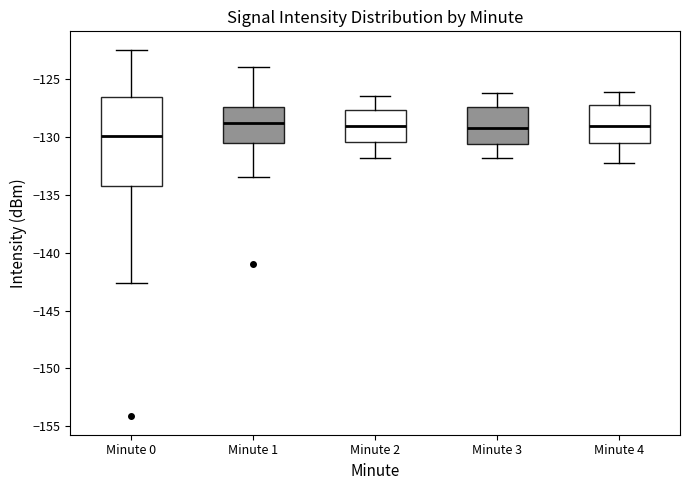

Reading left to right, read every box against the y-axis: the position of its median line, the range the box covers, and the ends of its whiskers. The values are not printed on the chart, so give them approximately, as read against the axis.

Minute 0: median -130.0, box -134.5 to -126.5, whiskers -142.5 to -122.5
Minute 1: median -128.5, box -130.5 to -127.5, whiskers -133.5 to -124.0
Minute 2: median -129.0, box -130.5 to -127.5, whiskers -132.0 to -126.5
Minute 3: median -129.0, box -130.5 to -127.5, whiskers -132.0 to -126.0
Minute 4: median -129.0, box -130.5 to -127.0, whiskers -132.0 to -126.0